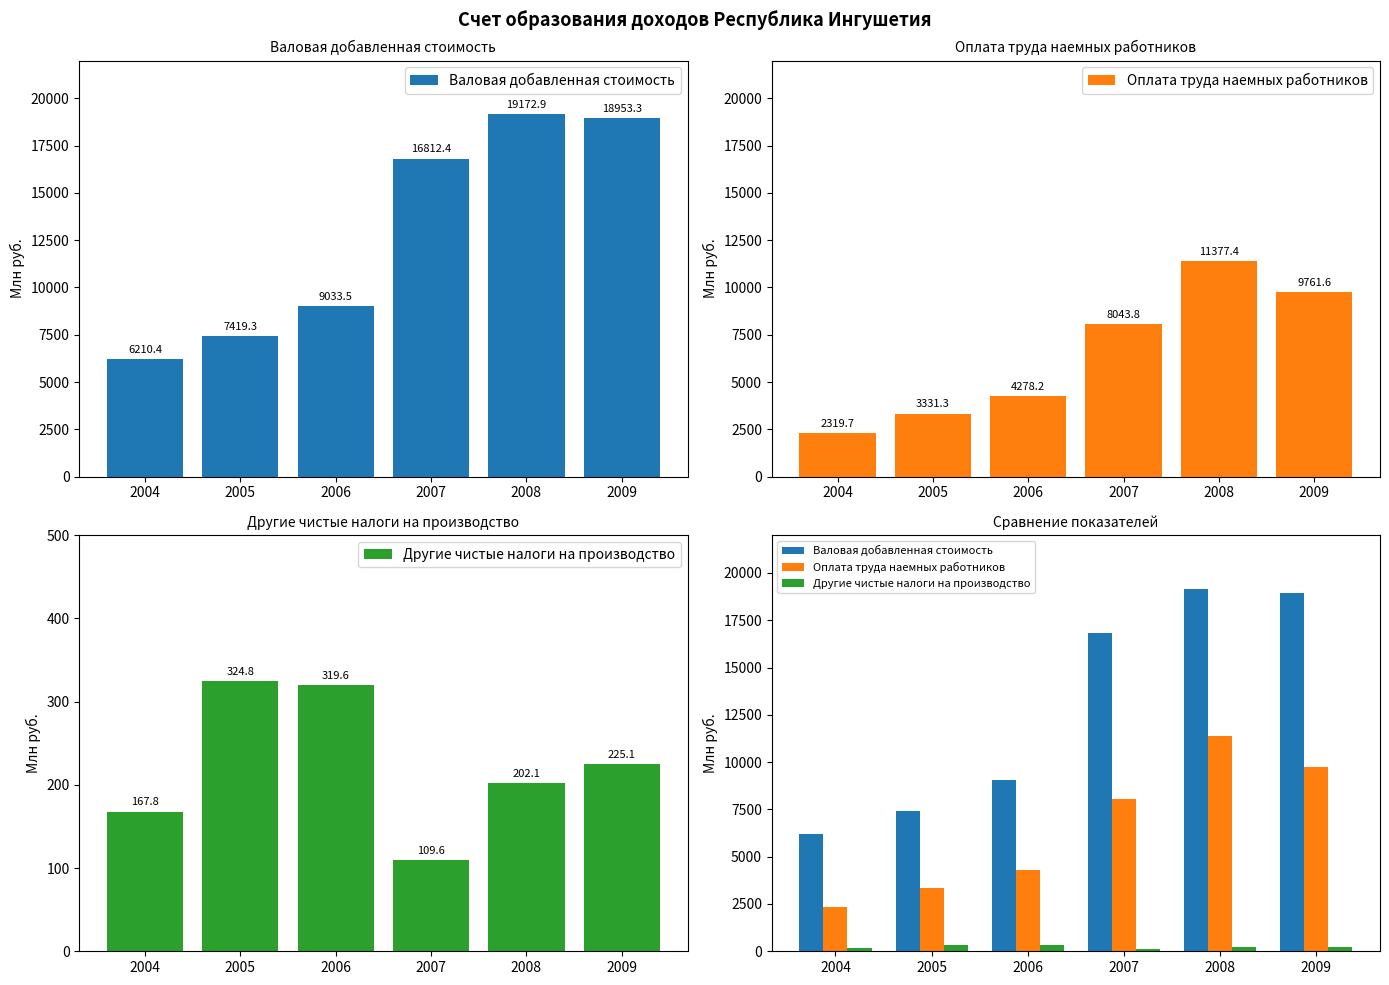

What is the smallest value displayed?

109.6